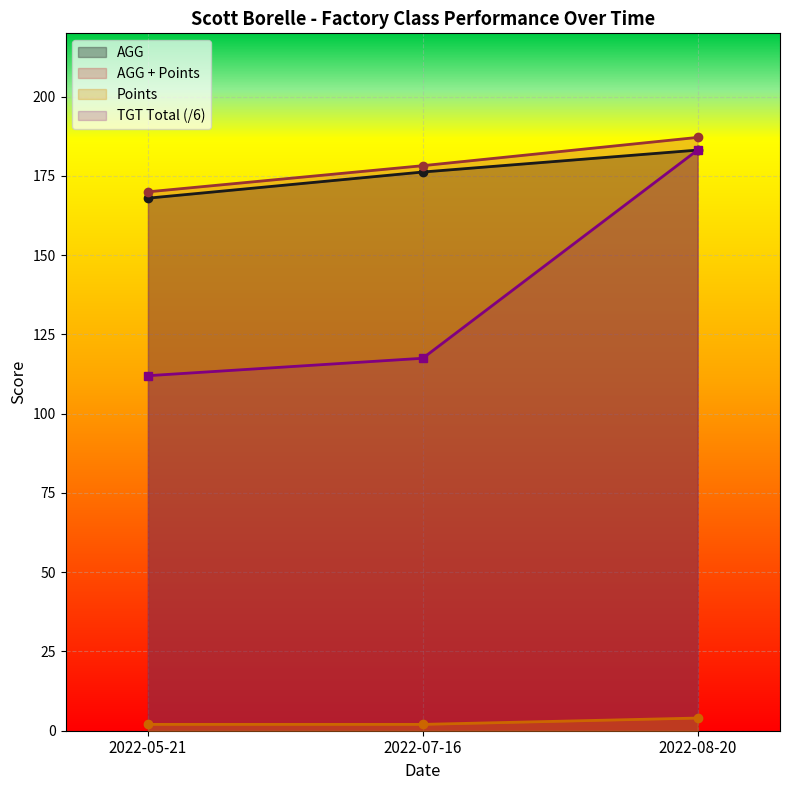

Which label corresponds to the smallest value in the chart?

2022-05-21